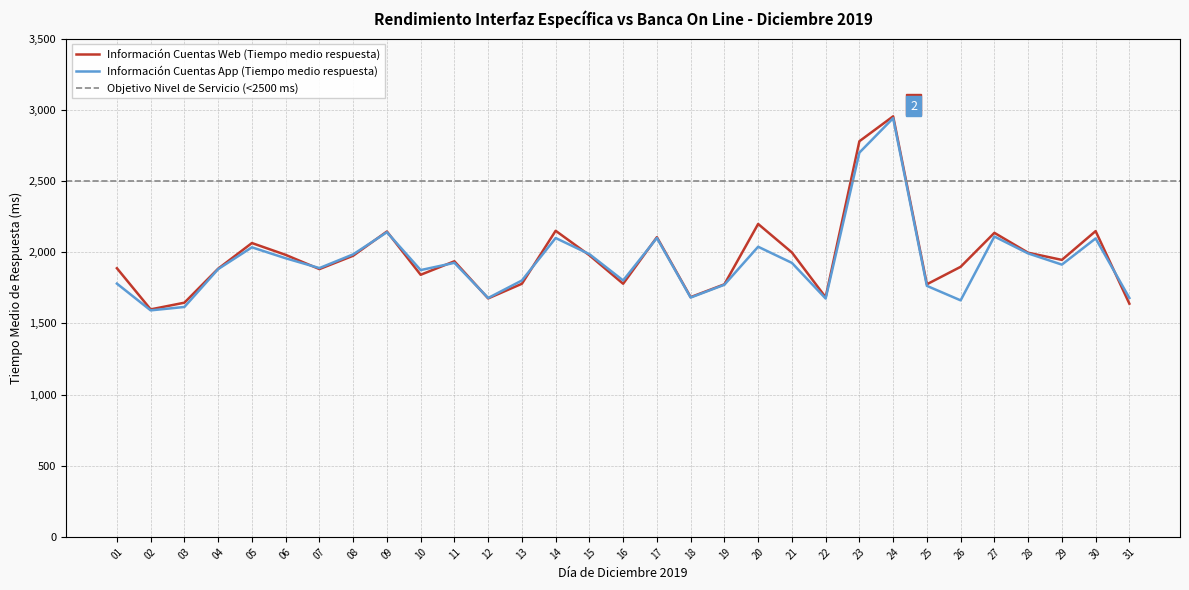

Where is the first local maximum for Información Cuentas Web (Tiempo medio respuesta)?

05